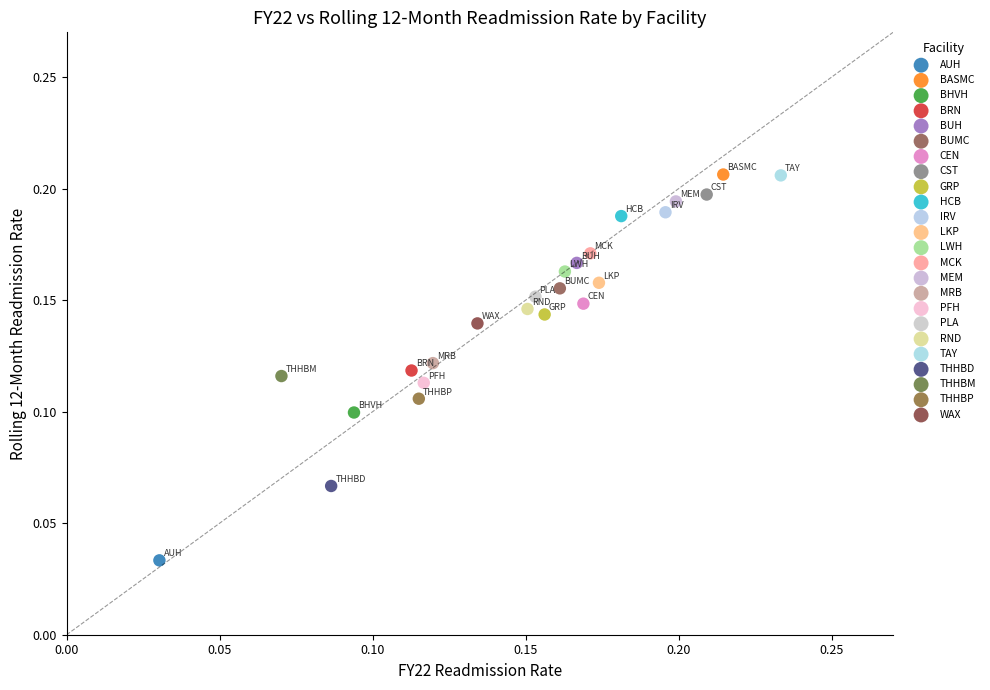

Which series contains the lowest Y value?

AUH